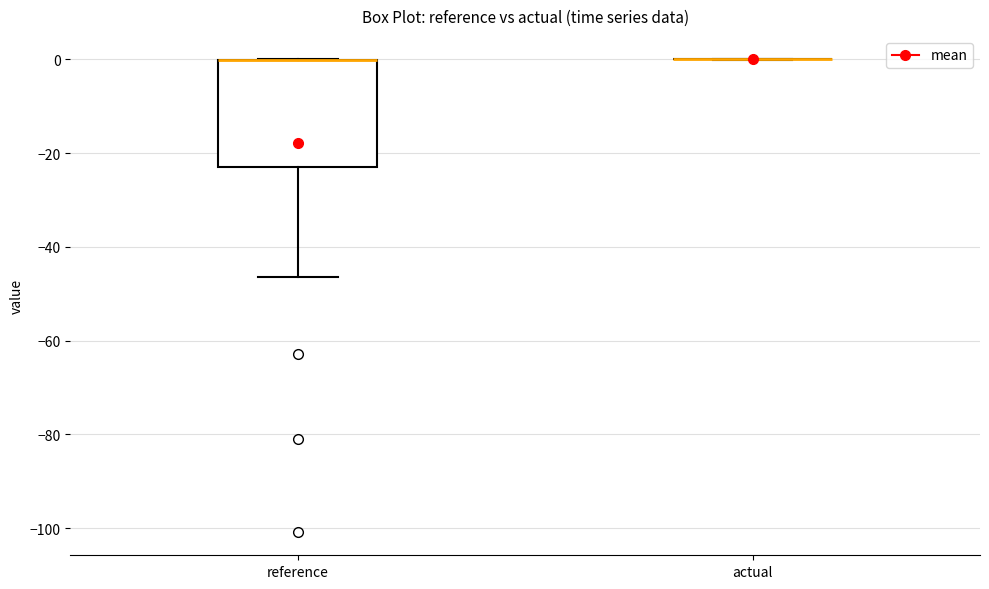

Comparing the boxes themselves (not the whiskers), which one is the tallest?

reference